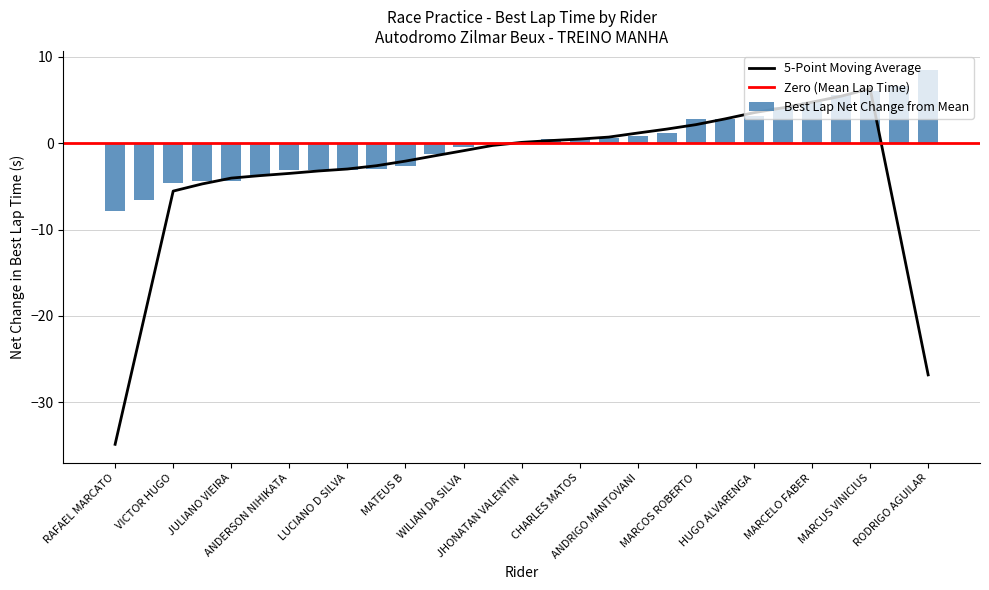

Reading right to left, list all the values displayed in this chart.

8.5	6.6	6.1	5.6	4.8	4.2	3.1	2.8	2.8	1.2	0.8	0.6	0.5	0.4	0.0	-0.0	-0.5	-1.2	-2.6	-2.9	-3.1	-3.1	-3.2	-3.7	-4.3	-4.4	-4.6	-6.5	-7.9